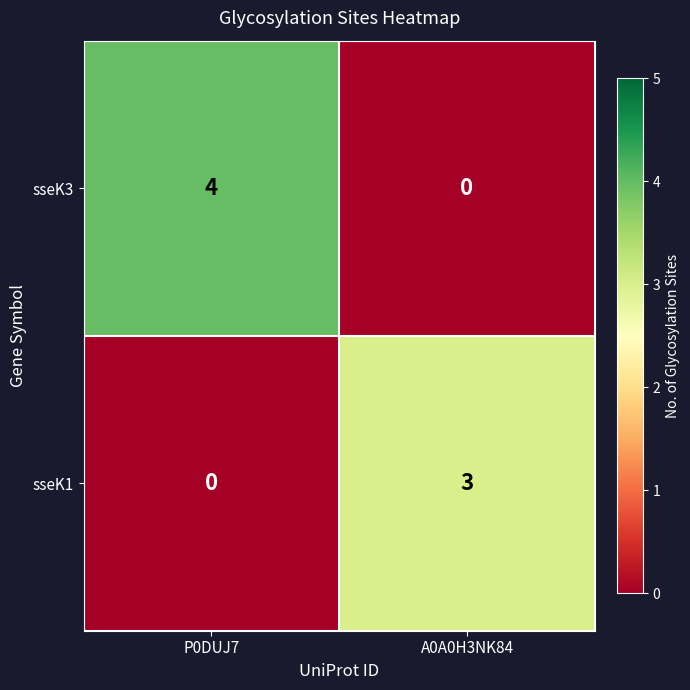

What is the sum of the sseK3 values at A0A0H3NK84 and P0DUJ7?

4